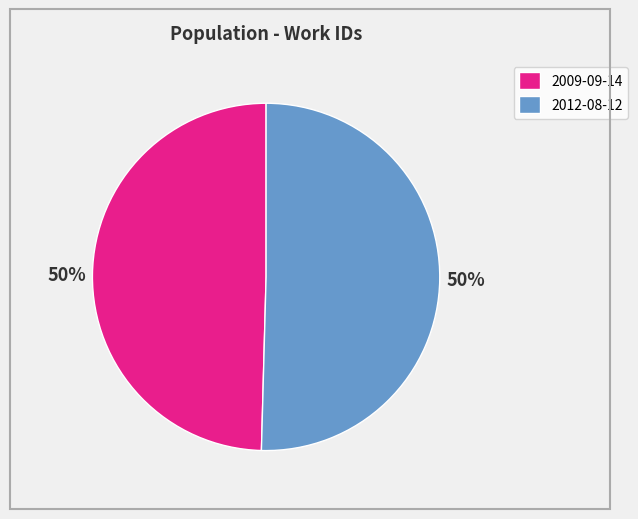

To the nearest percent, what is the average slice percentage?

50%